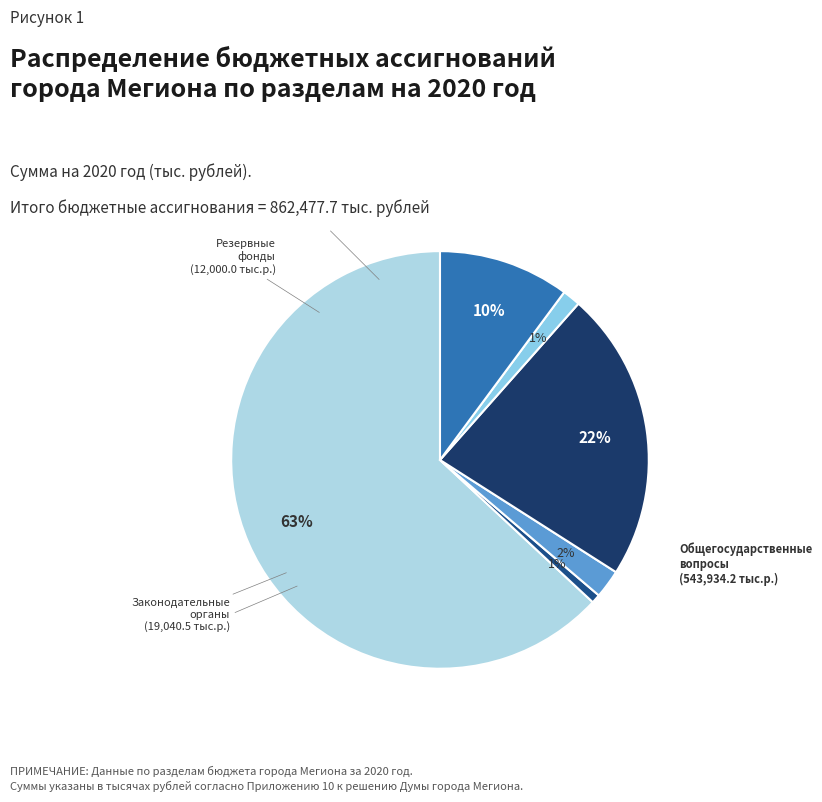

Is it true that Резервные фонды is 1% of the pie?

True